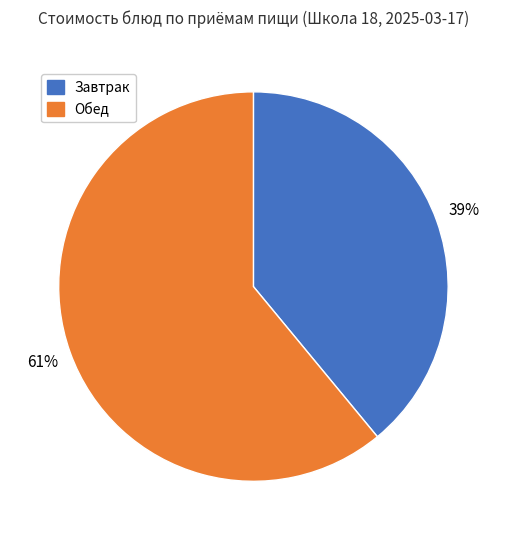

To the nearest percent, what is the average slice percentage?

50%